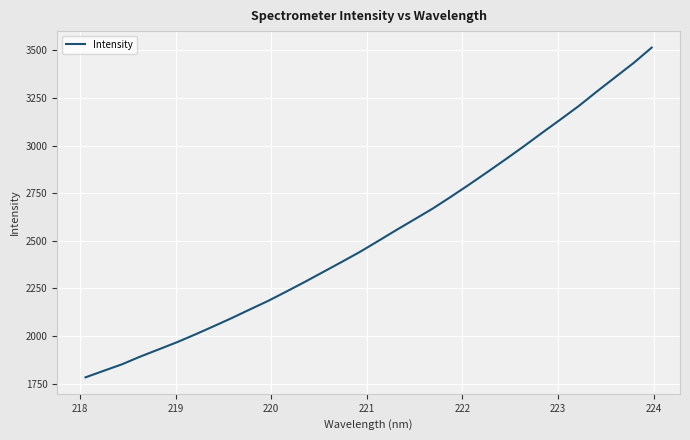

What is the greatest value displayed?

3514.4